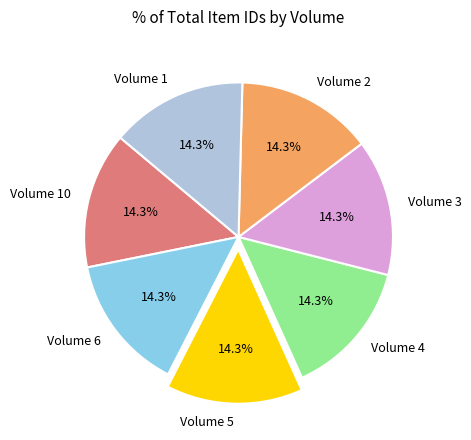

What is the ratio of the value at Volume 2 to the value at Volume 4?

1.0